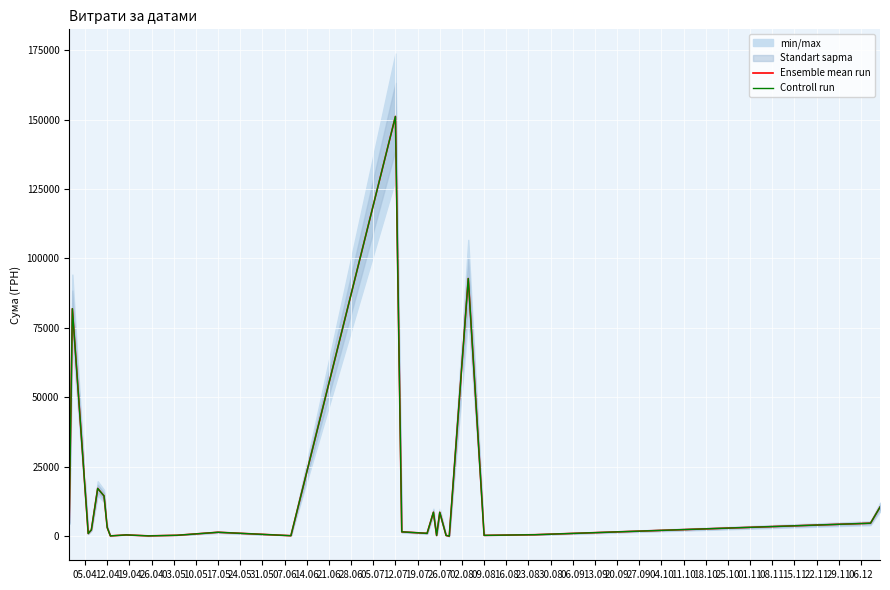

How many data points in Ensemble mean run are above 1631?

13